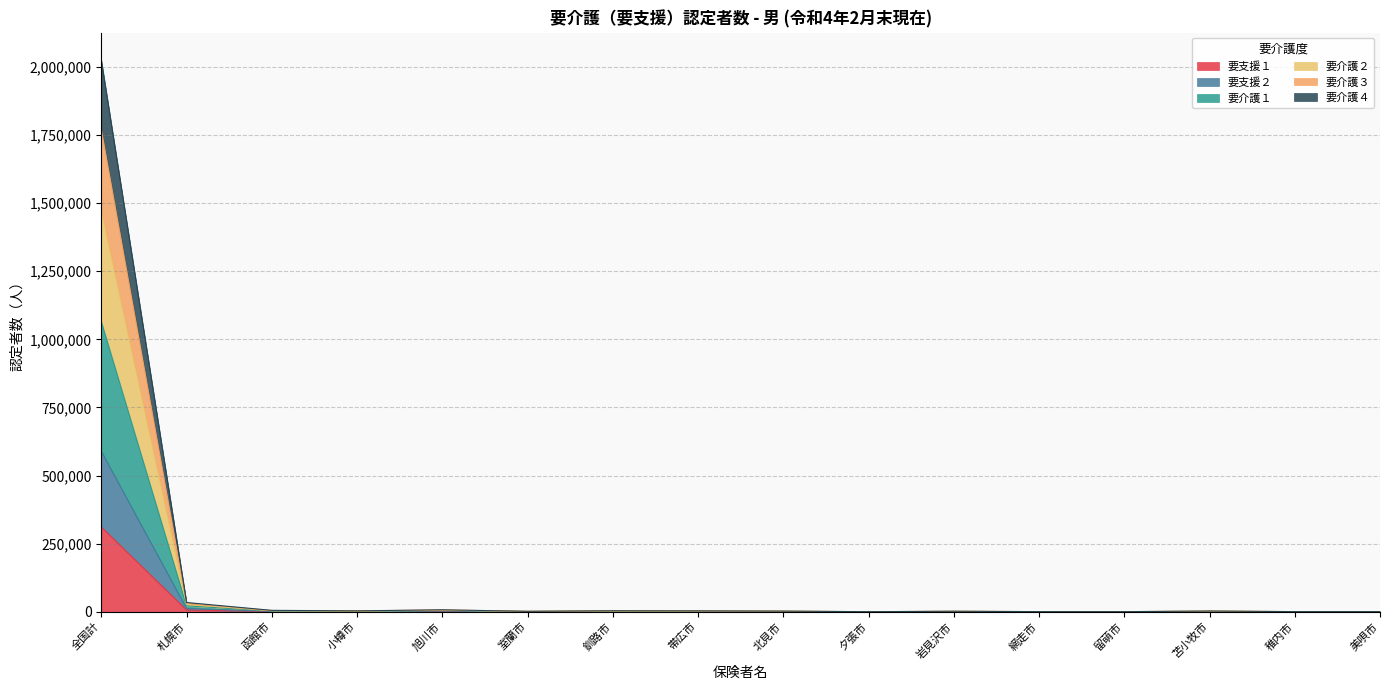

Between 旭川市 and 北見市, which is larger?

旭川市